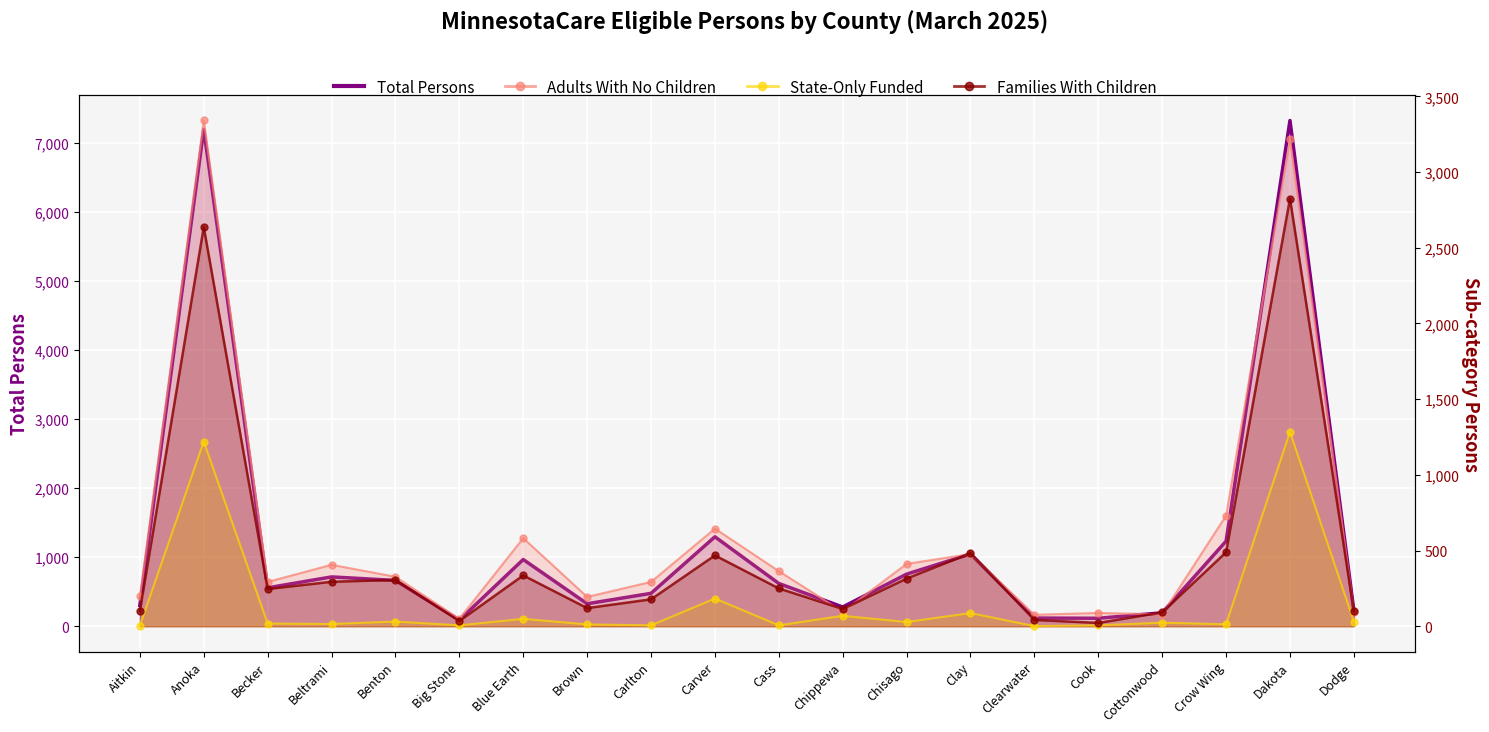

How many intersections are there between Adults With No Children and Families With Children?

7